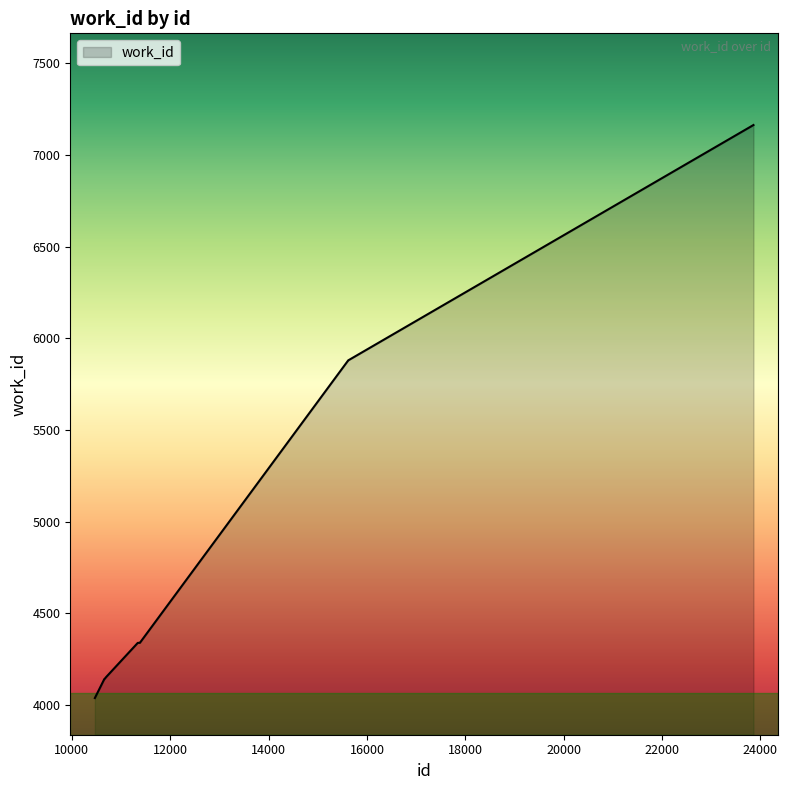

What is the maximum value shown in the chart?

7163